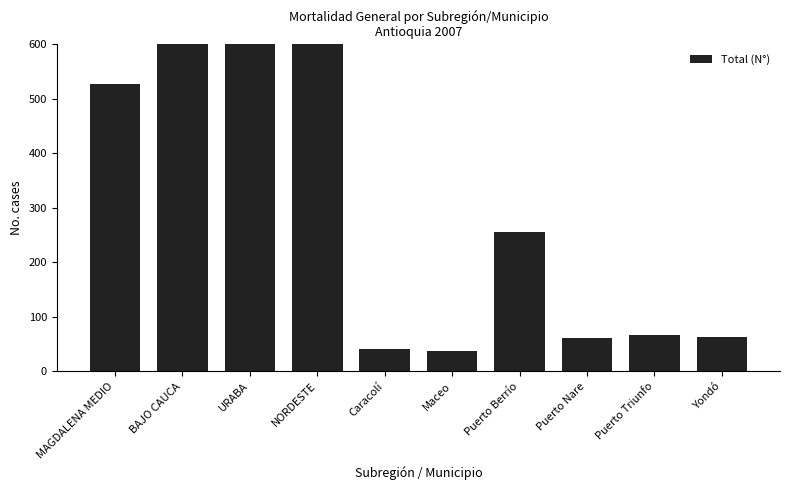

What is the change in value from Caracolí to Yondó?

+23